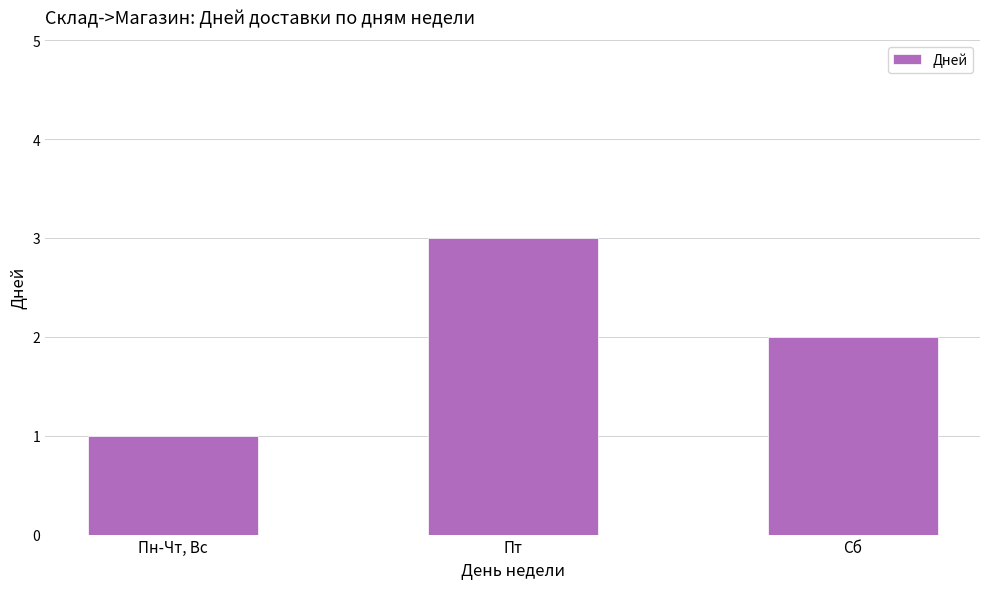

What position from the left is Пт?

2